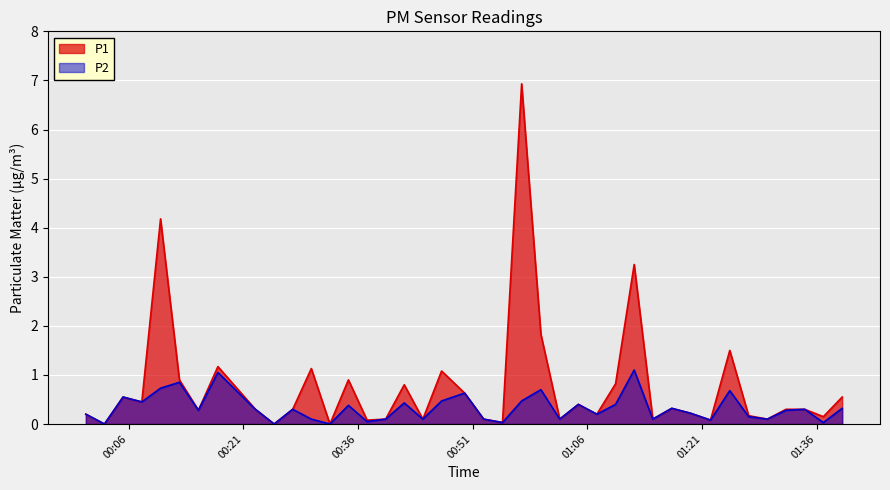

Which series has the largest range (max minus min)?

P1